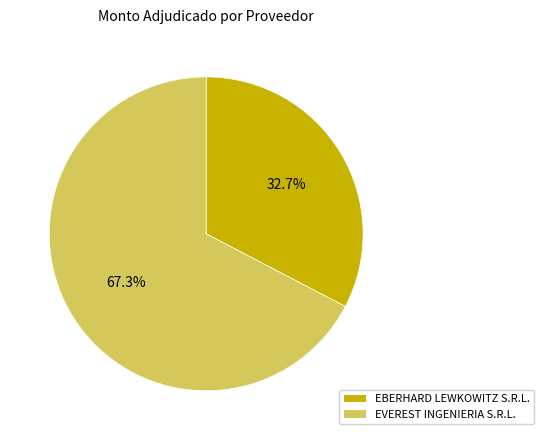

Count the number of slices in the pie.

2